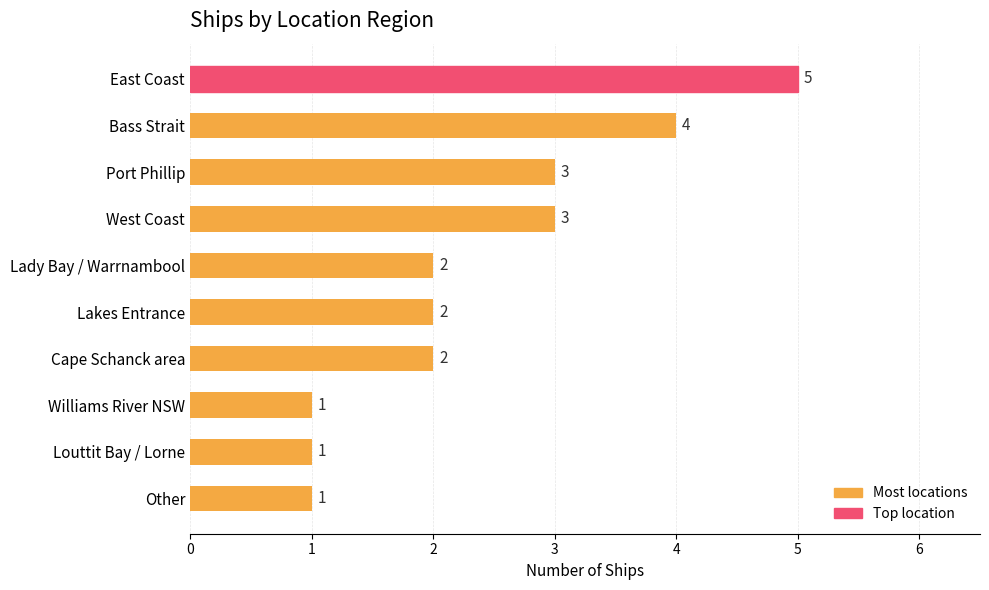

Count the number of data series in this chart.

1